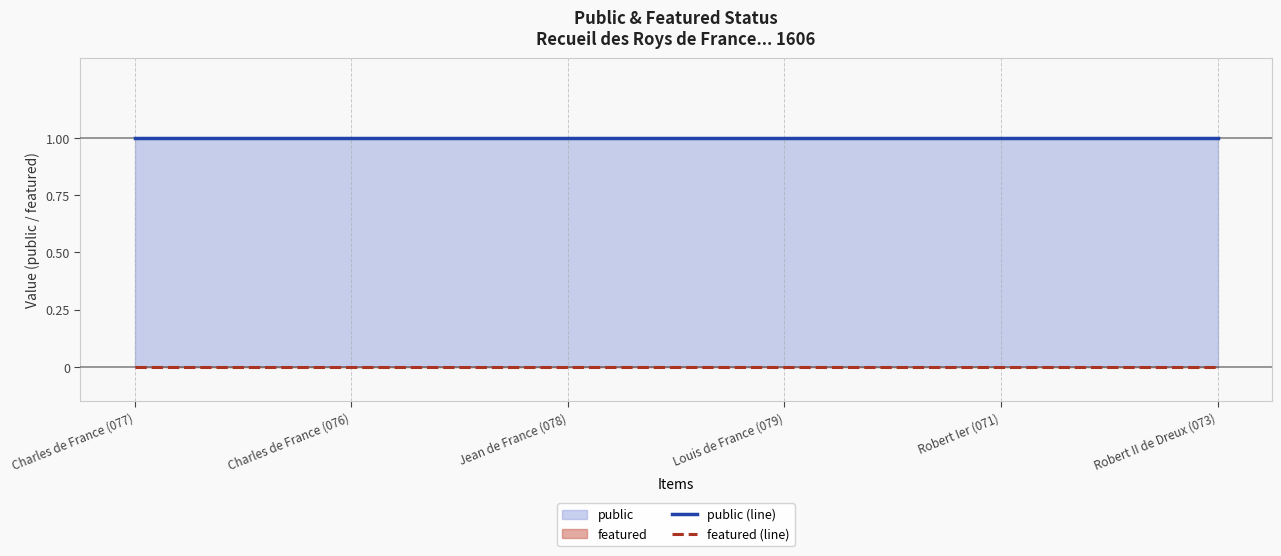

Which label corresponds to the smallest value in the chart?

Charles de France (077)